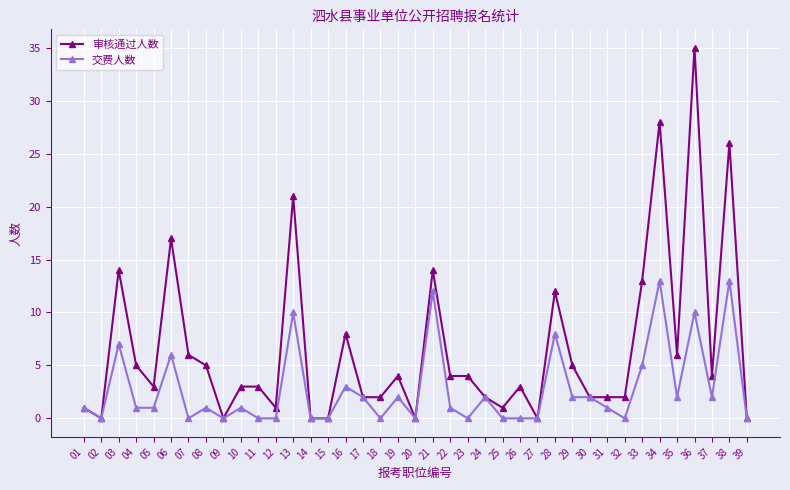

What is the total value across all series at 34?

41